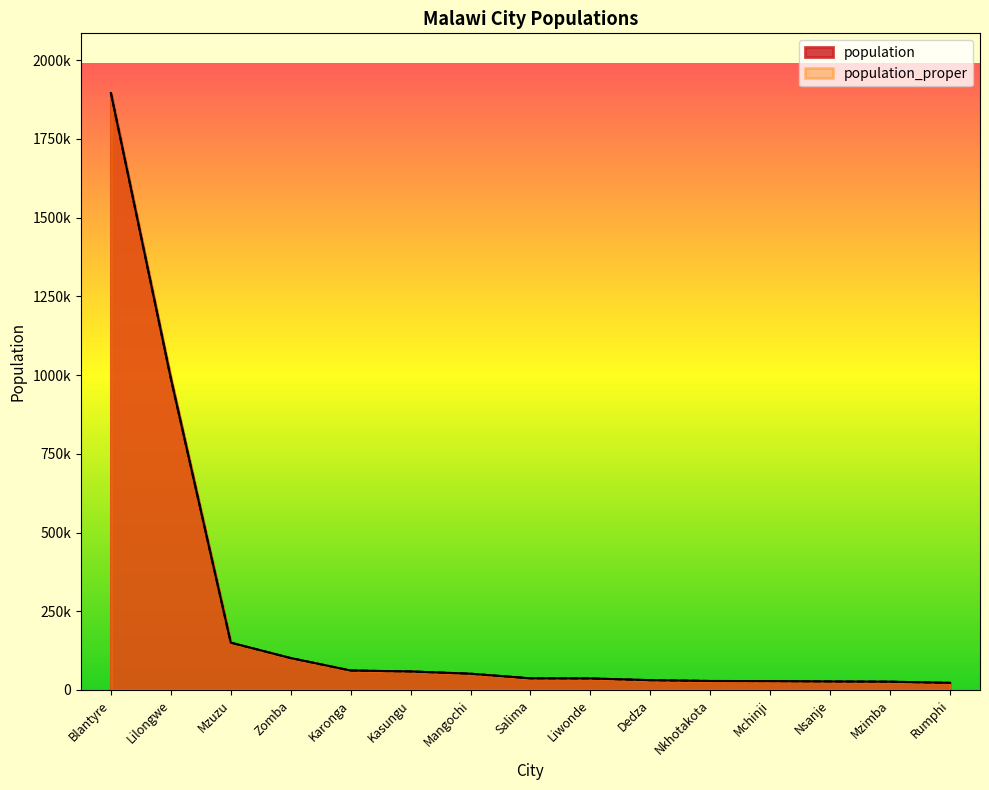

Where does the population_proper series first go above 36789?

Blantyre